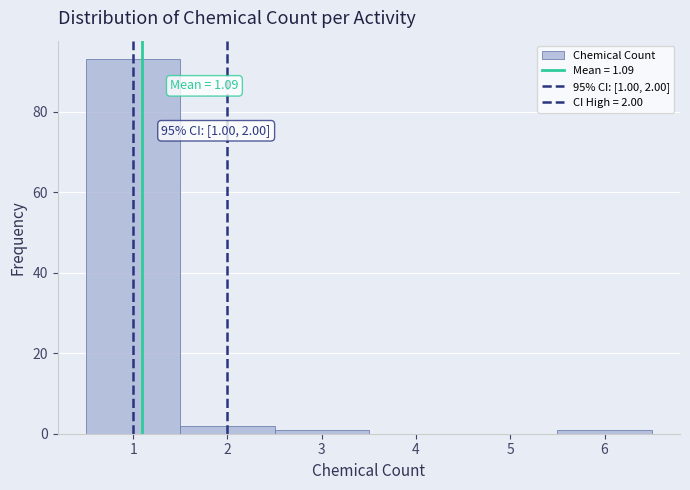

Over which range of the x-axis is the bar tallest?

0.5 to 1.5